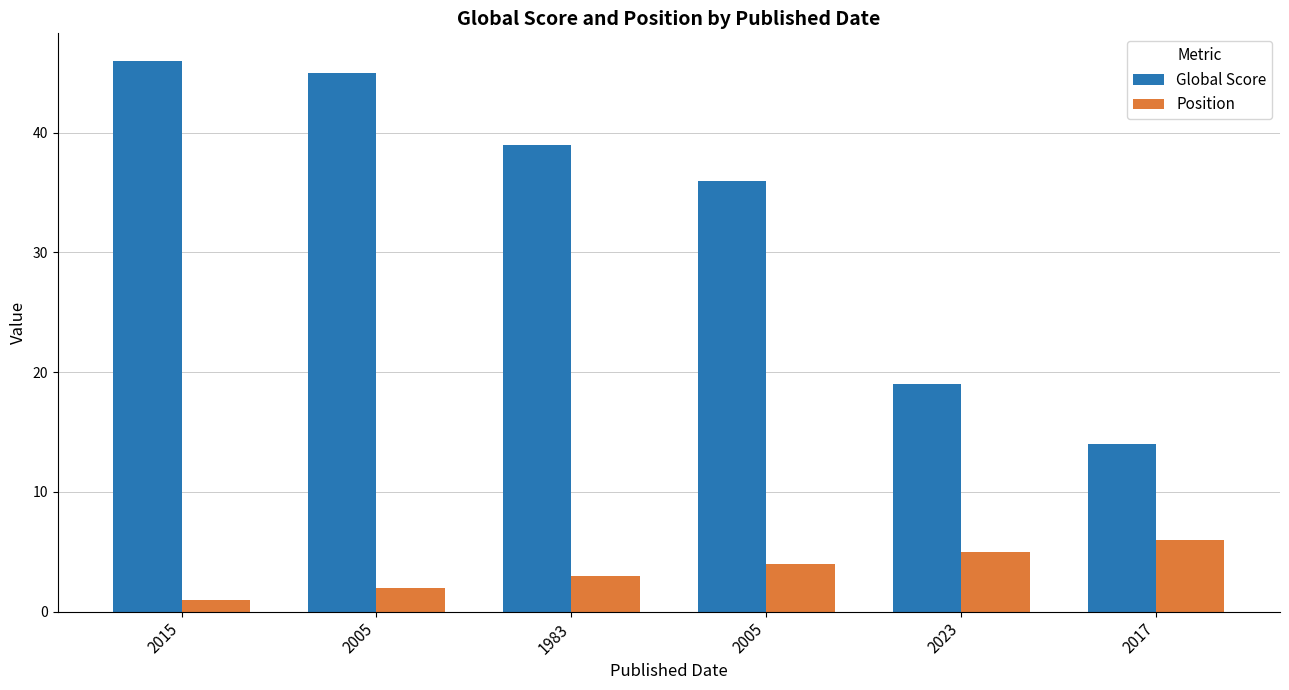

Rank the series by their maximum value, from lowest to highest.

Position, Global Score